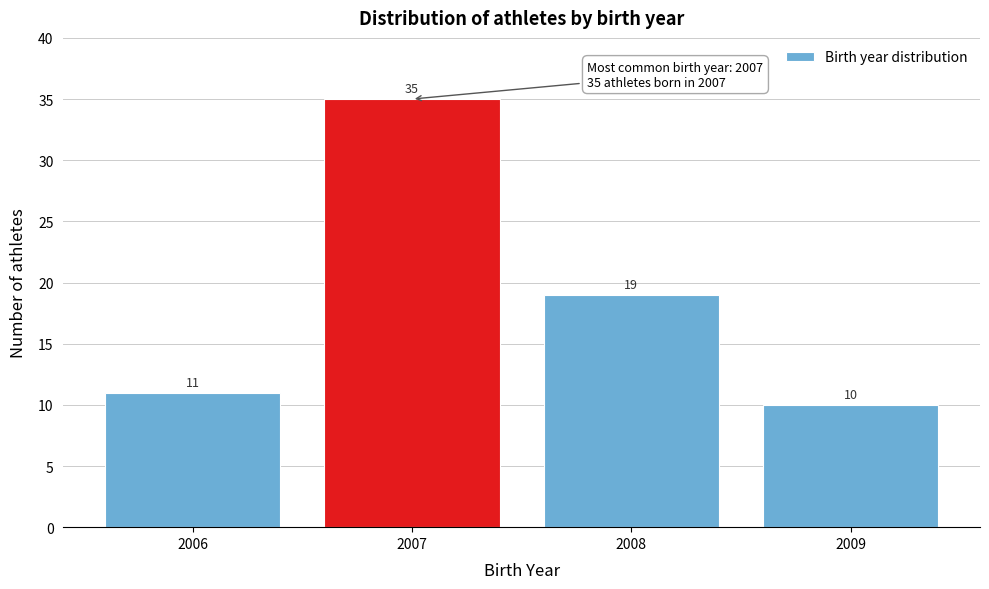

Reading left to right, transcribe all the data shown in this chart.

2006=11	2007=35	2008=19	2009=10